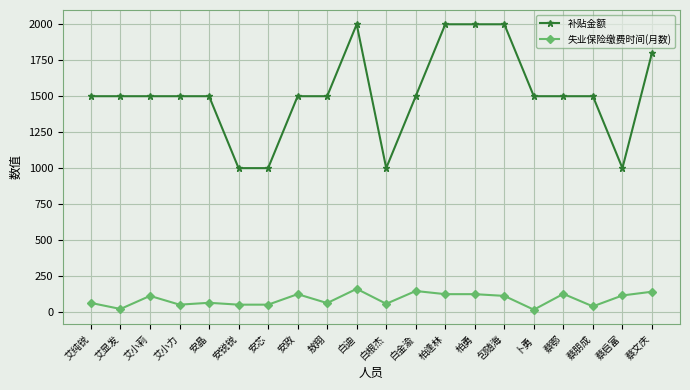

At how many categories does at least one series exceed 1862?

4